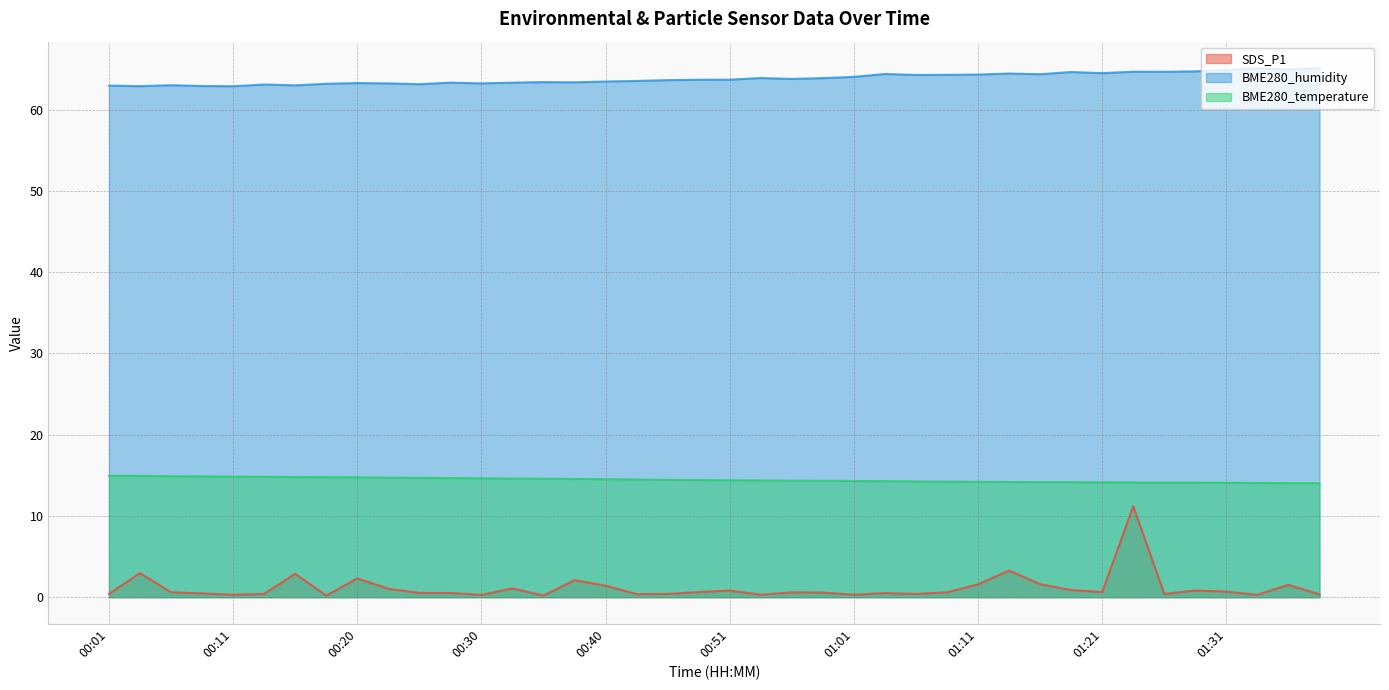

The value of BME280_temperature at 01:23 is 14.1. True or false?

True